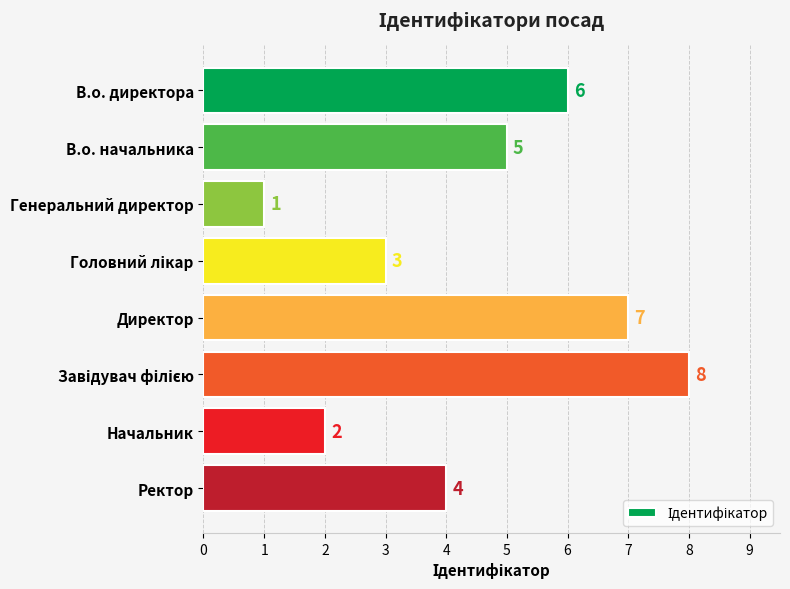

Which label corresponds to the smallest value in the chart?

Генеральний директор